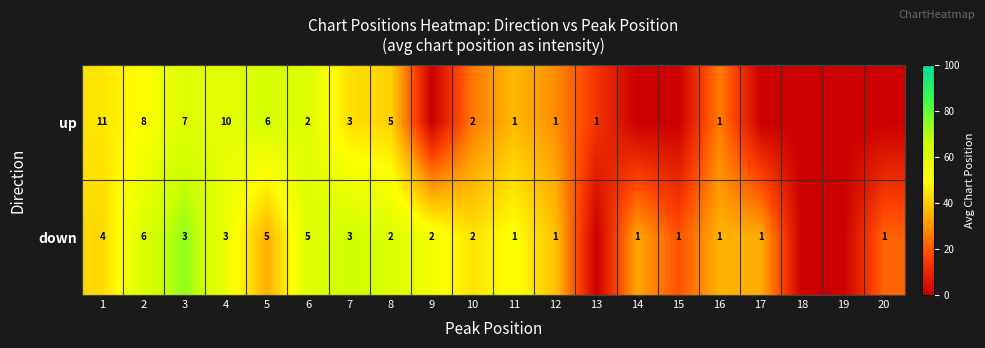

What is the sum of the up values at 3 and 11?

8